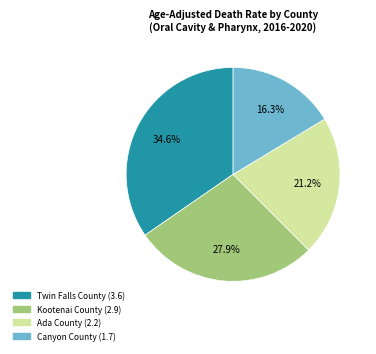

Is there a majority slice in this chart?

No